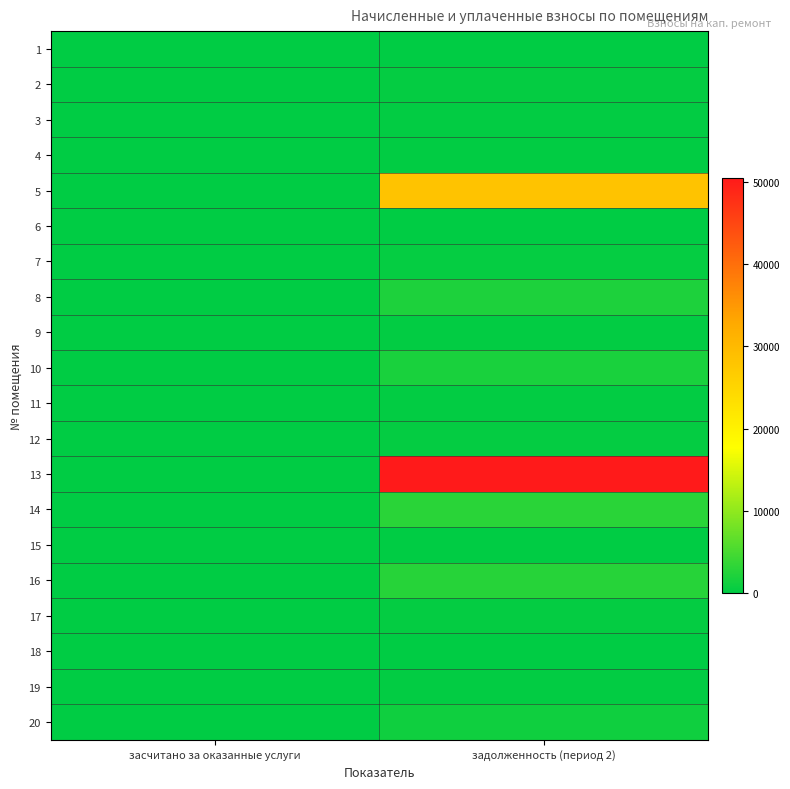

Reading left to right, list all the values displayed in this chart.

1: засчитано за оказанные услуги=0.0	задолженность (период 2)=47.1
2: засчитано за оказанные услуги=0.0	задолженность (период 2)=308.3
3: засчитано за оказанные услуги=0.0	задолженность (период 2)=240.8
4: засчитано за оказанные услуги=0.0	задолженность (период 2)=146.0
5: засчитано за оказанные услуги=0.0	задолженность (период 2)=28331.3
6: засчитано за оказанные услуги=0.0	задолженность (период 2)=0.0
7: засчитано за оказанные услуги=0.0	задолженность (период 2)=474.5
8: засчитано за оказанные услуги=0.0	задолженность (период 2)=2137.4
9: засчитано за оказанные услуги=0.0	задолженность (период 2)=233.4
10: засчитано за оказанные услуги=0.0	задолженность (период 2)=1870.2
11: засчитано за оказанные услуги=0.0	задолженность (период 2)=239.3
12: засчитано за оказанные услуги=0.0	задолженность (период 2)=389.8
13: засчитано за оказанные услуги=0.0	задолженность (период 2)=50514.6
14: засчитано за оказанные услуги=0.0	задолженность (период 2)=2879.4
15: засчитано за оказанные услуги=0.0	задолженность (период 2)=0.0
16: засчитано за оказанные услуги=0.0	задолженность (период 2)=2673.8
17: засчитано за оказанные услуги=0.0	задолженность (период 2)=394.2
18: засчитано за оказанные услуги=0.0	задолженность (период 2)=0.0
19: засчитано за оказанные услуги=0.0	задолженность (период 2)=233.4
20: засчитано за оказанные услуги=0.0	задолженность (период 2)=1173.8